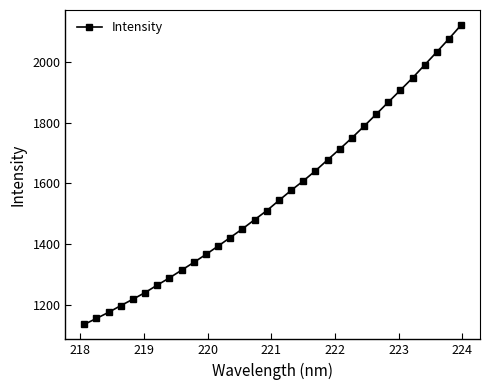

What is the difference between the second highest and minimum values?

941.8